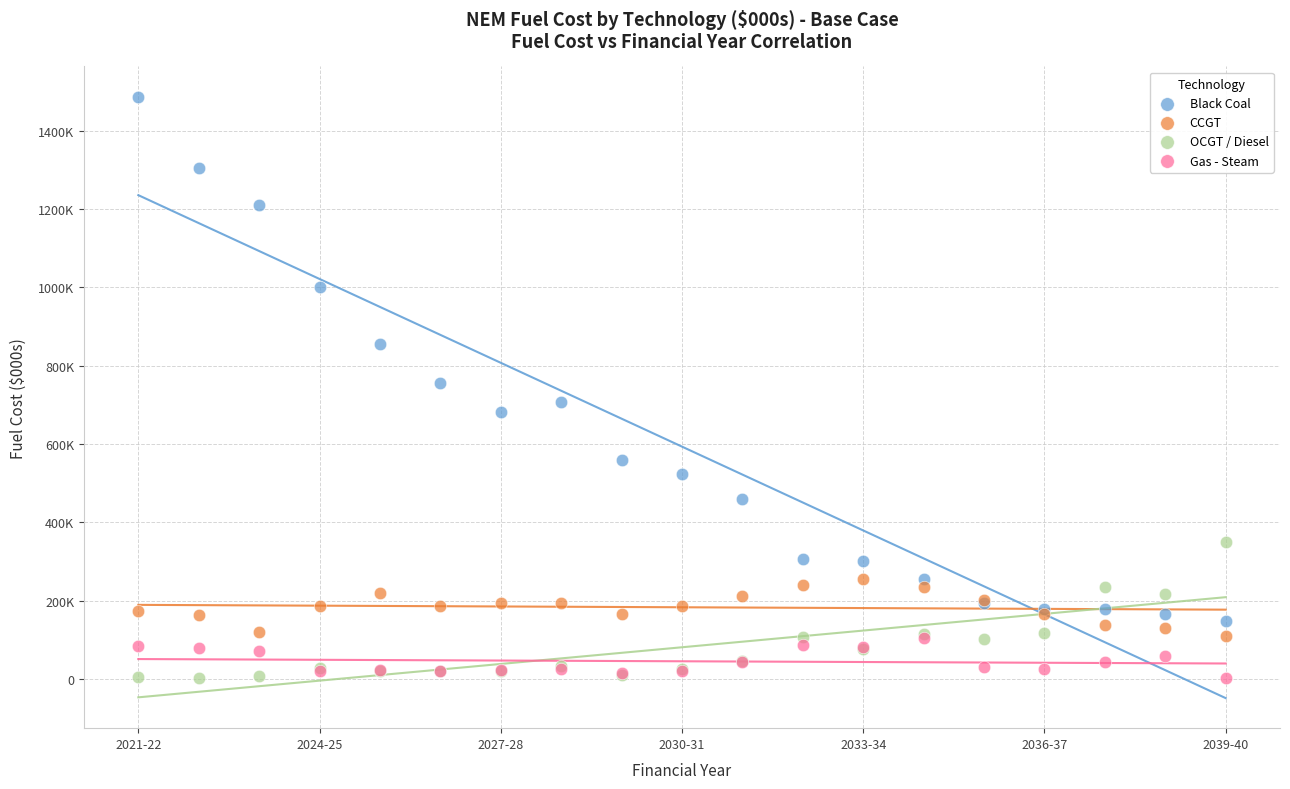

Which series contains the highest Y value?

Black Coal